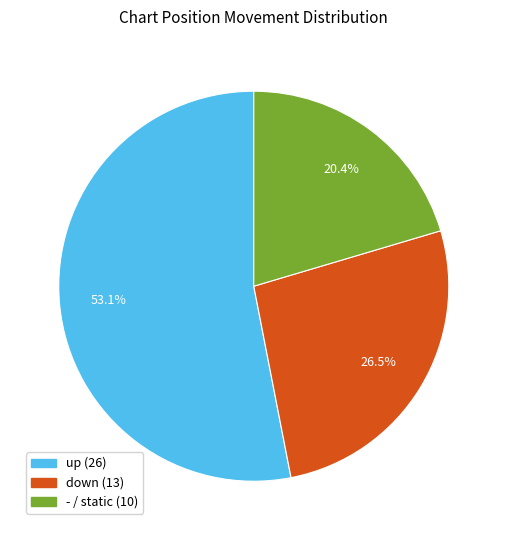

Which category has the smallest portion of the pie?

-